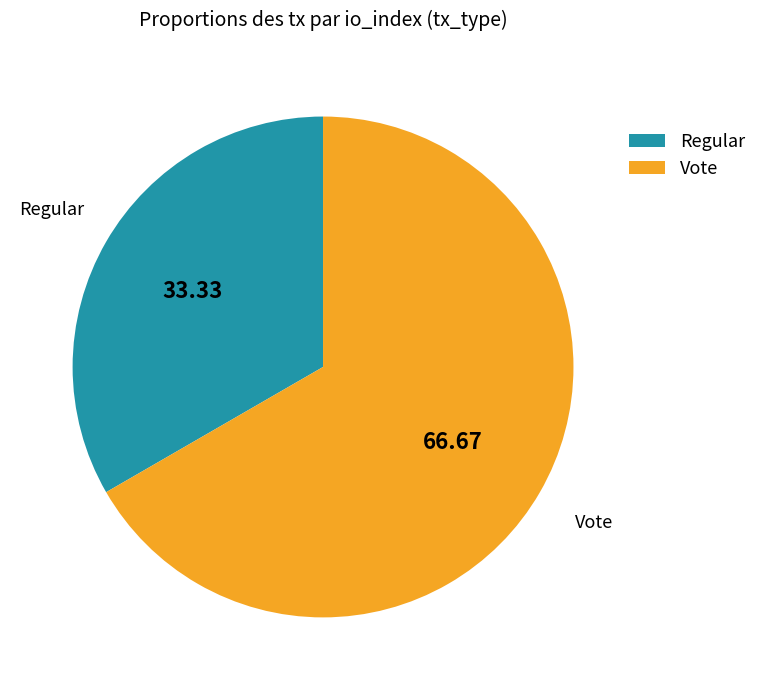

Rank the categories by value from lowest to highest.

Regular, Vote